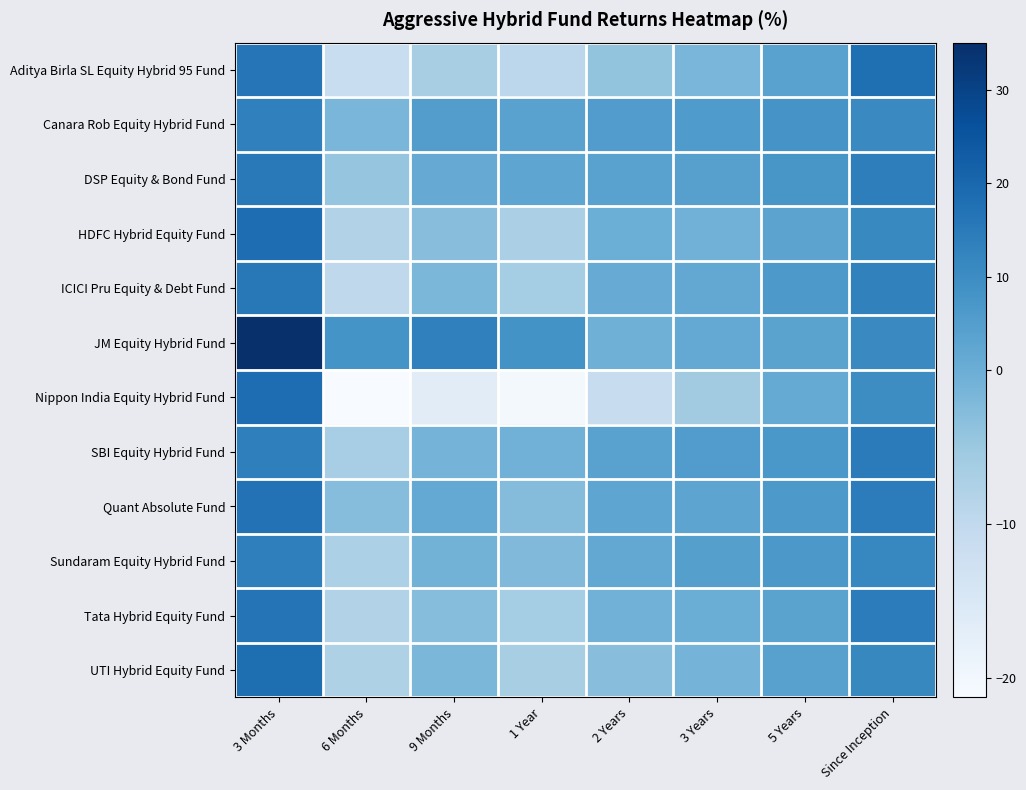

What is the spread (max minus min) of values at 3 Months?

21.7